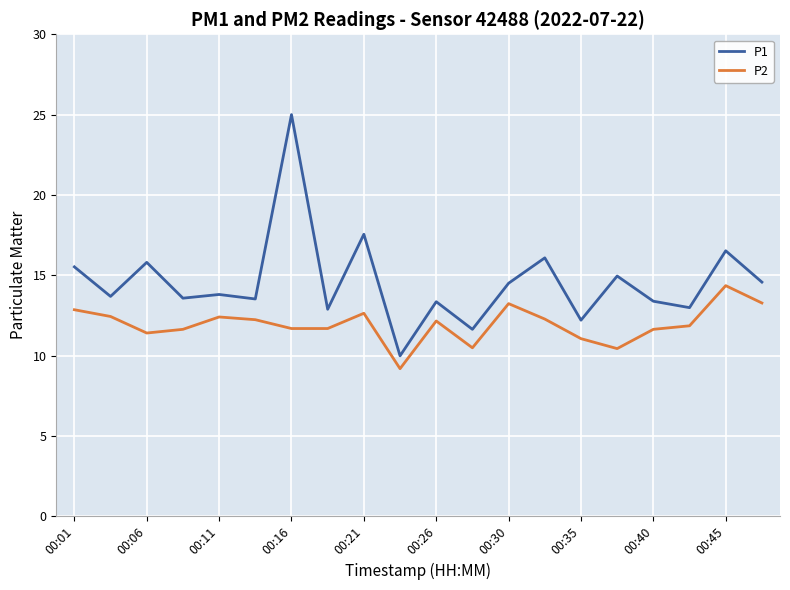

Which series has the widest spread of values?

P1